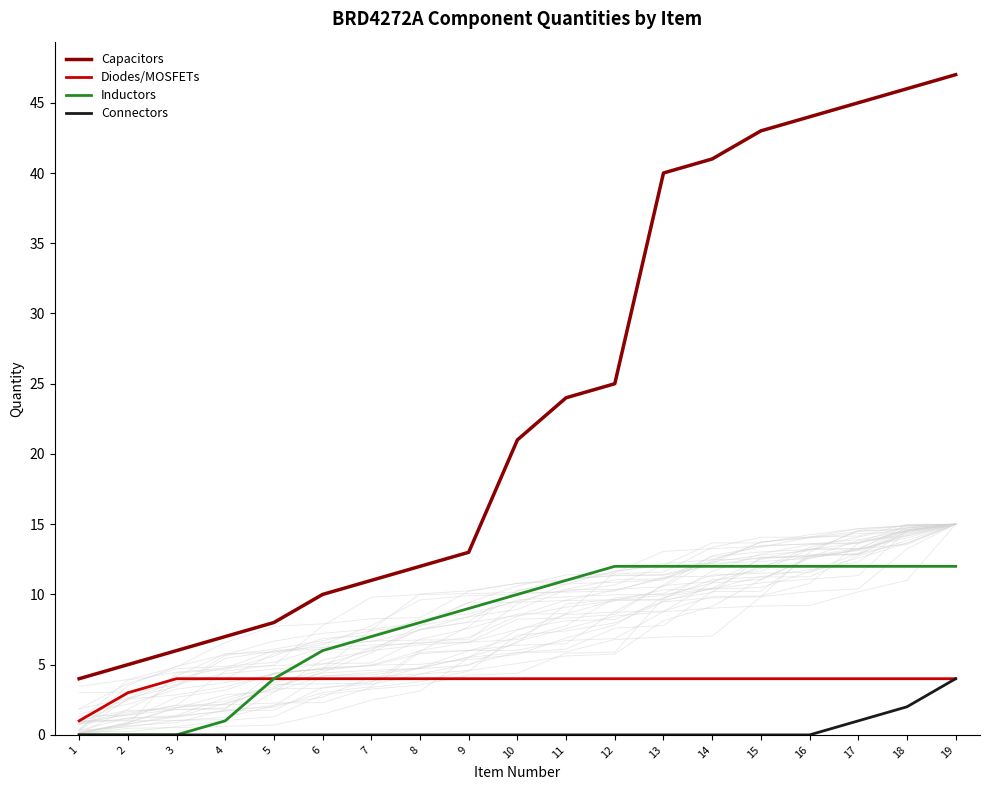

What is the value of the Diodes/MOSFETs point at the 6th from the left?

4